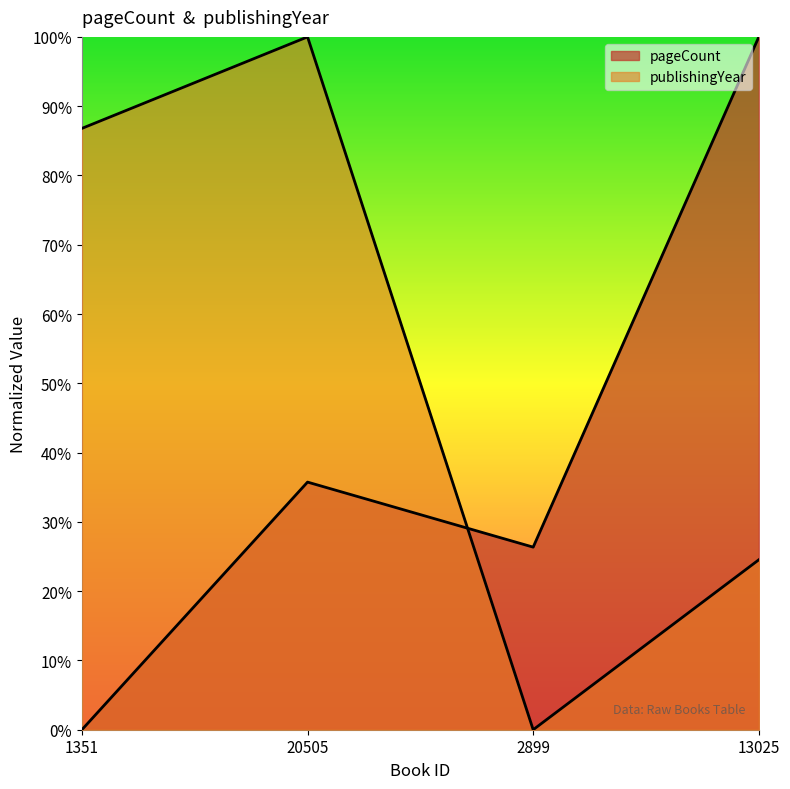

What are all the series names shown in the legend?

pageCount, publishingYear